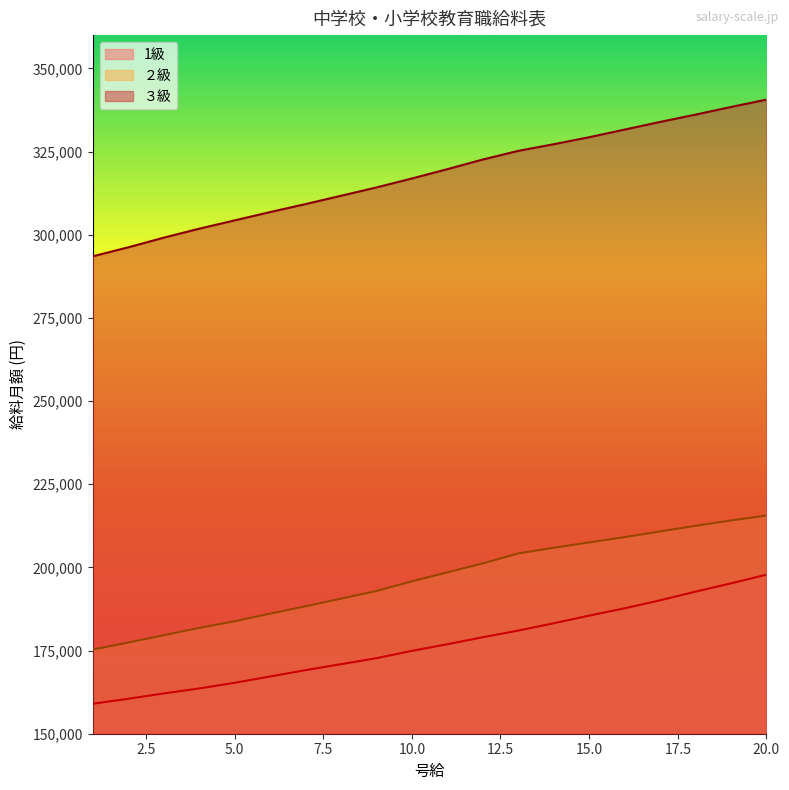

At which category is the sum across all series the highest?

20.0